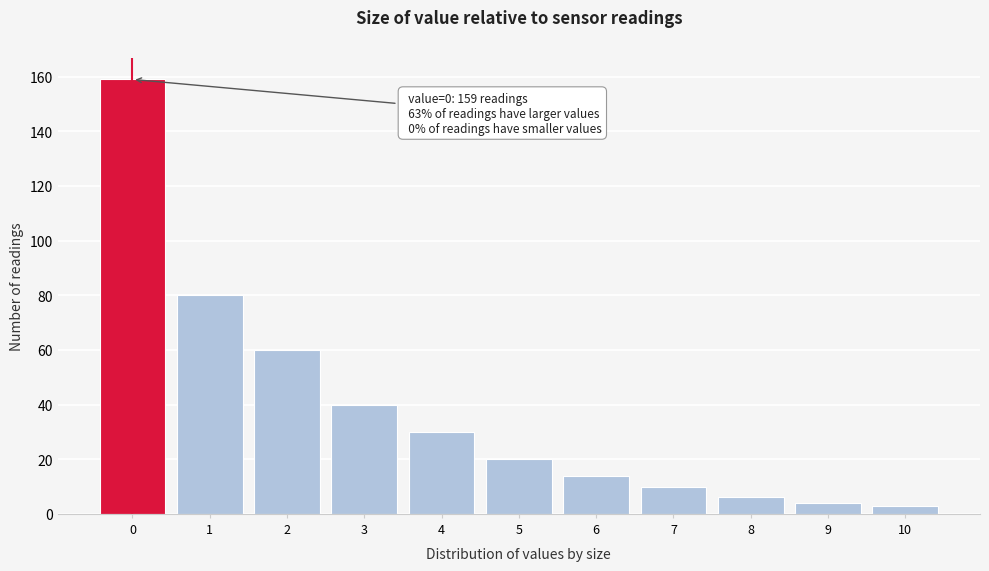

Reading left to right, extract all data points from this chart.

159	80	60	40	30	20	14	10	6	4	3